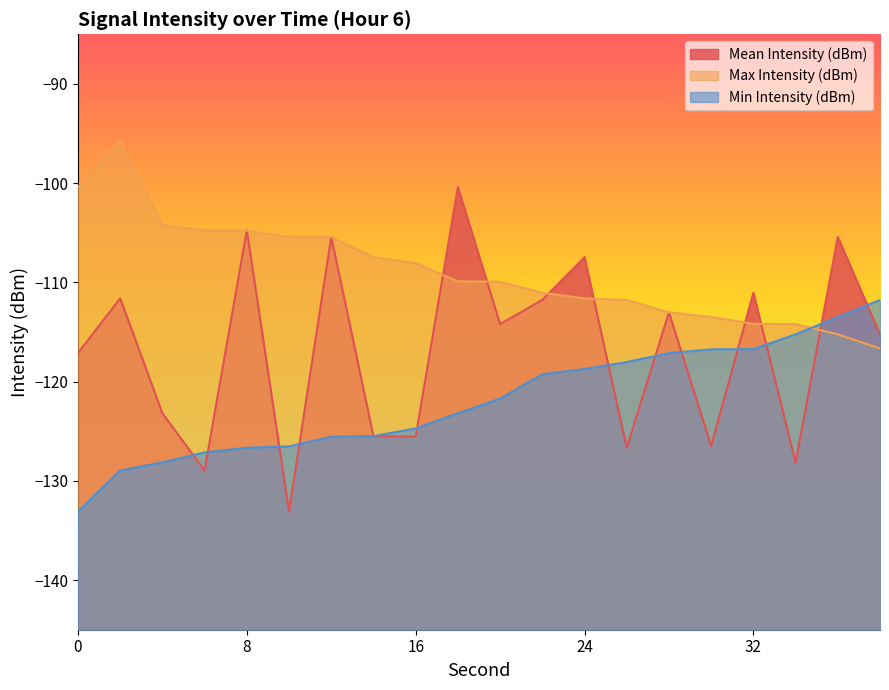

What is the sum of the Mean Intensity (dBm) values at 22 and 14?

-237.3